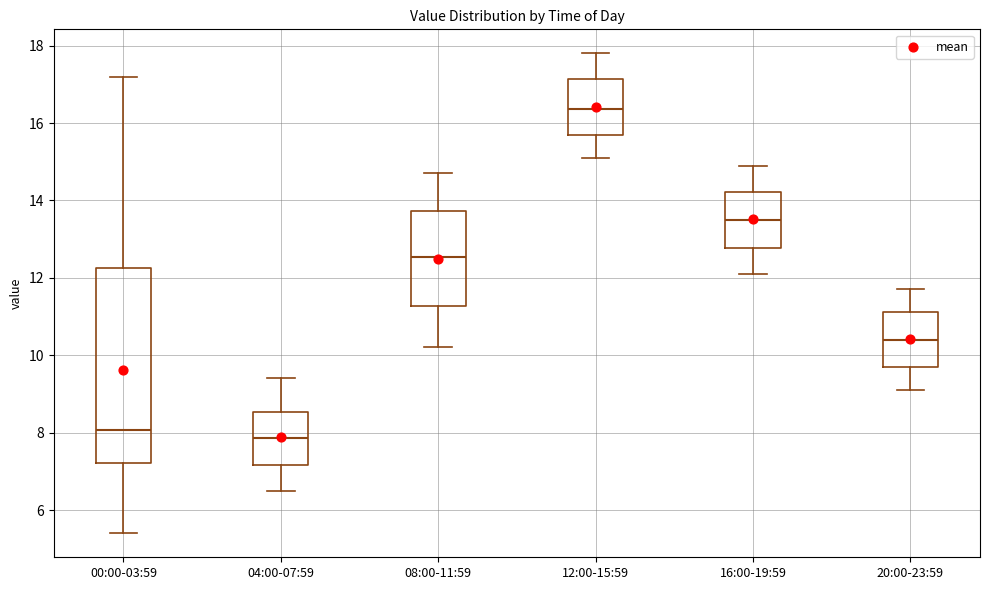

Which box has the highest median line?

12:00-15:59